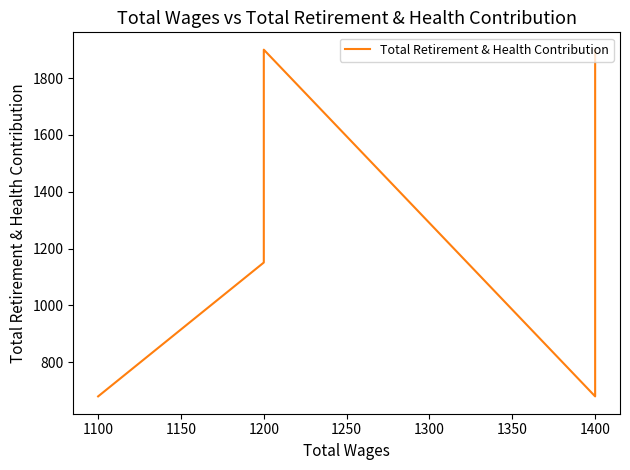

Count the number of values greater than 1151.

2